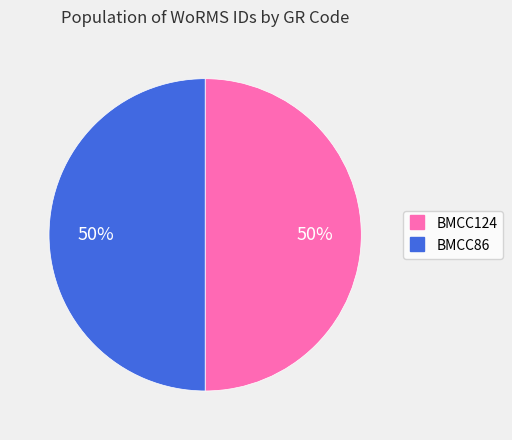

True or false: BMCC124 accounts for 50% of the total.

True